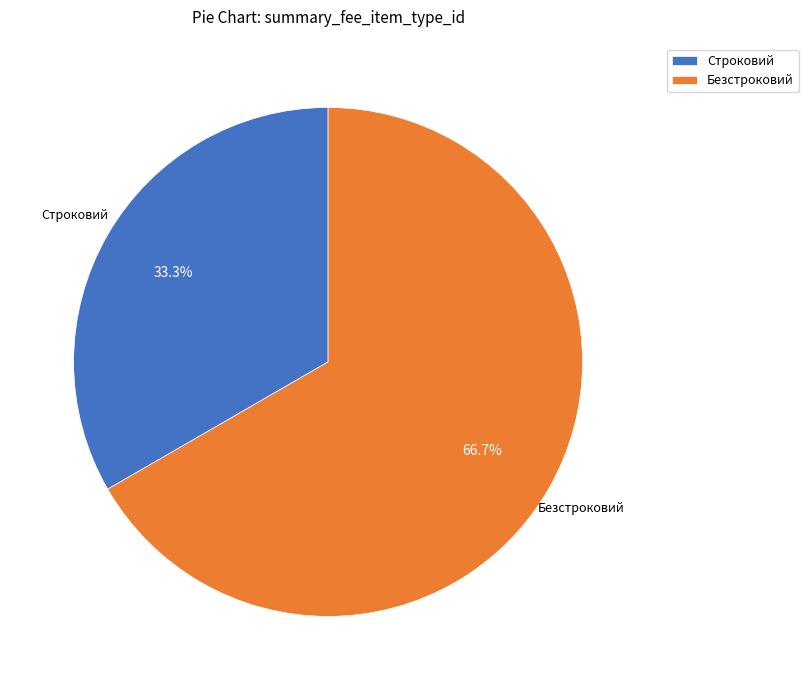

How much of the chart is everything except Безстроковий?

33.3%